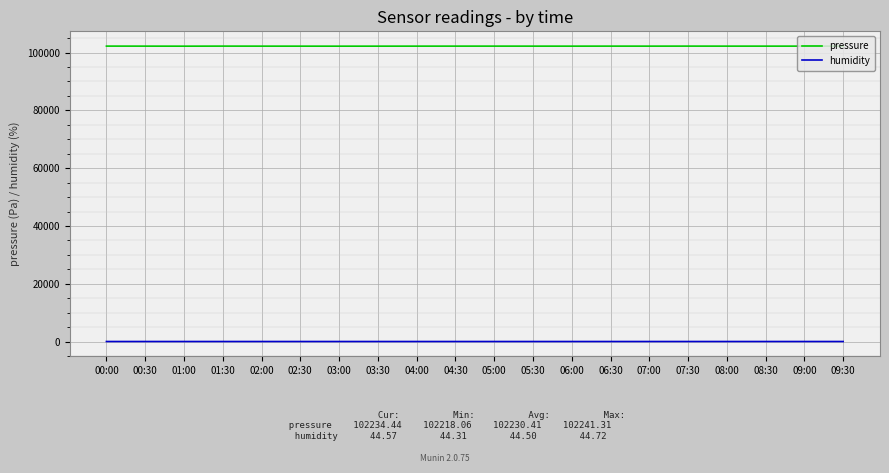

What is the maximum value shown in the chart?

102241.3